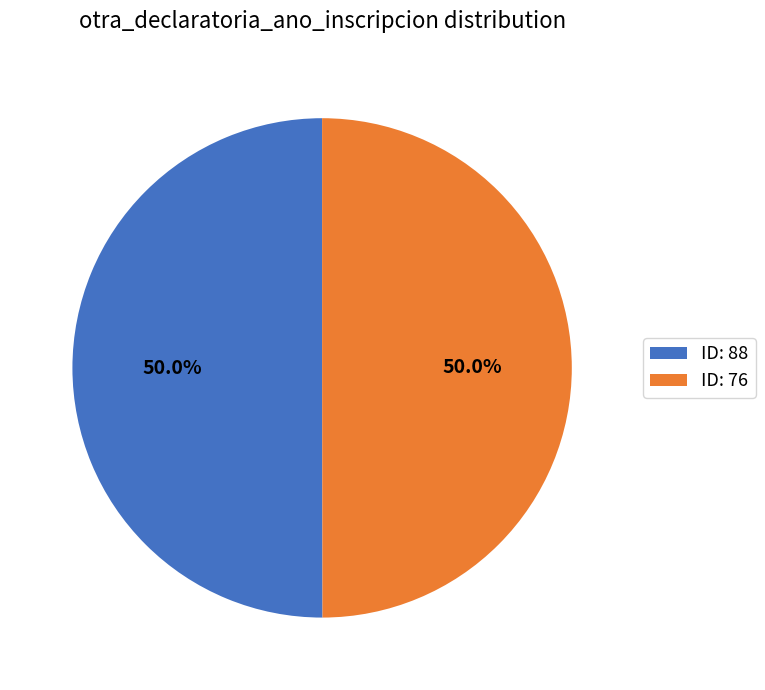

How much of the chart is everything except ID: 88?

50.0%